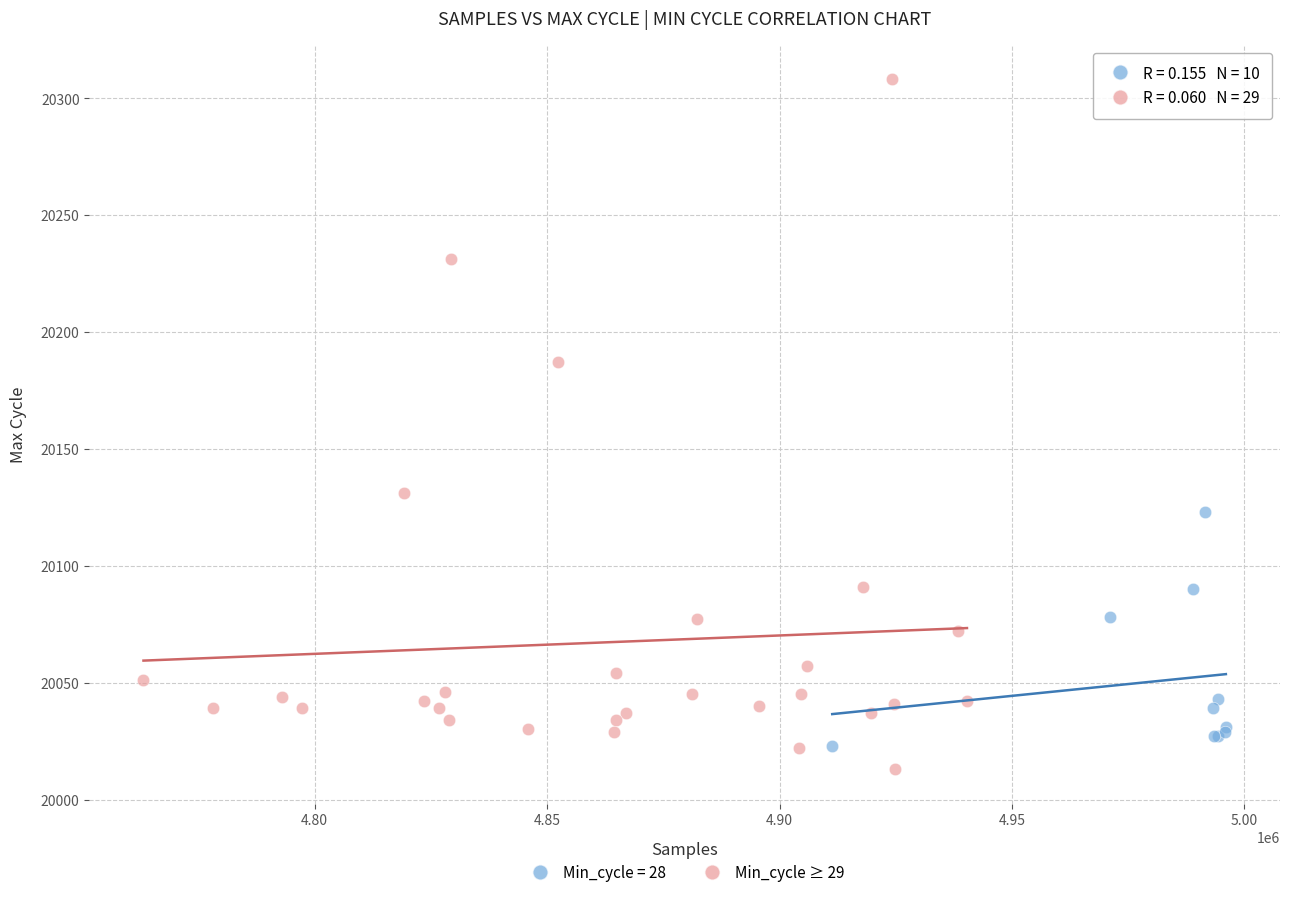

Which series has the widest spread of Y values?

Min_cycle ≥ 29